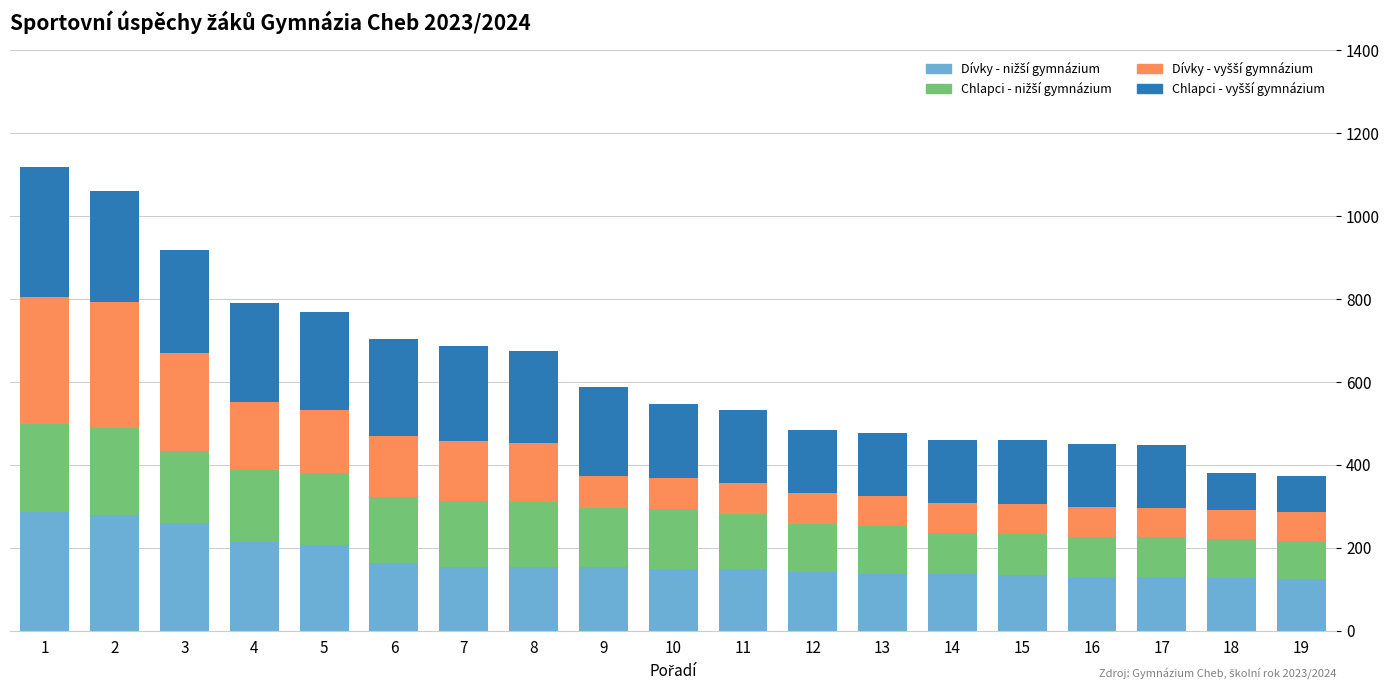

Count the number of data series in this chart.

4